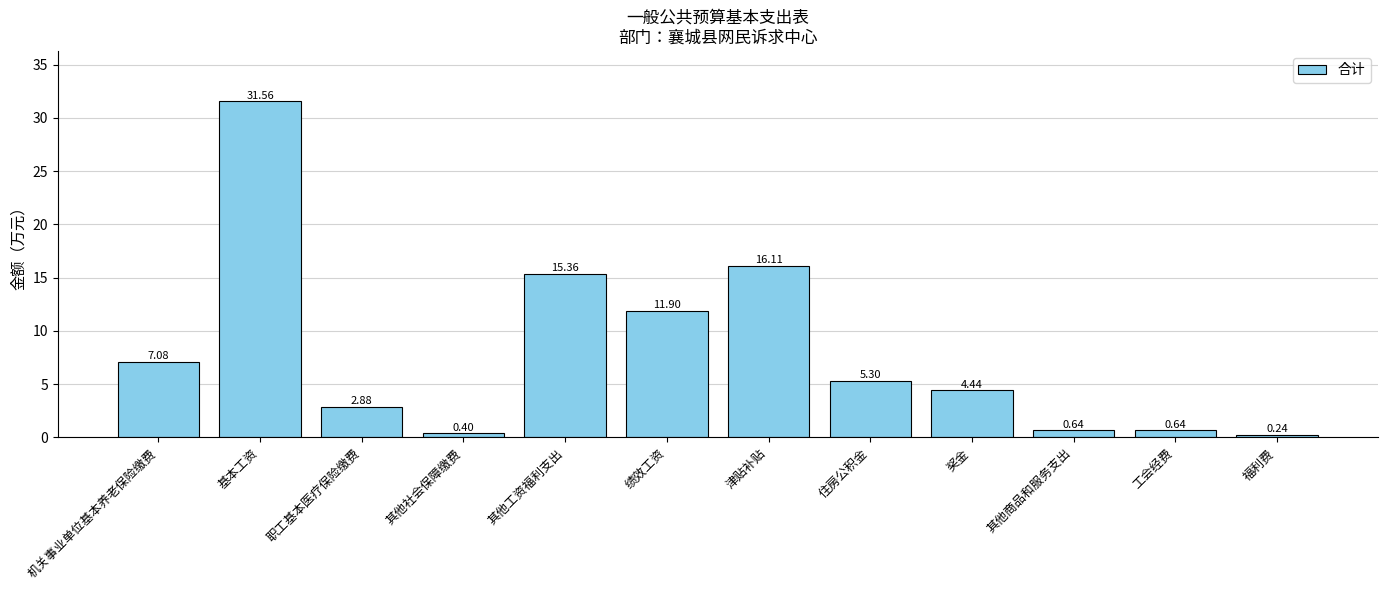

At which category does the chart reach its peak across all series?

基本工资